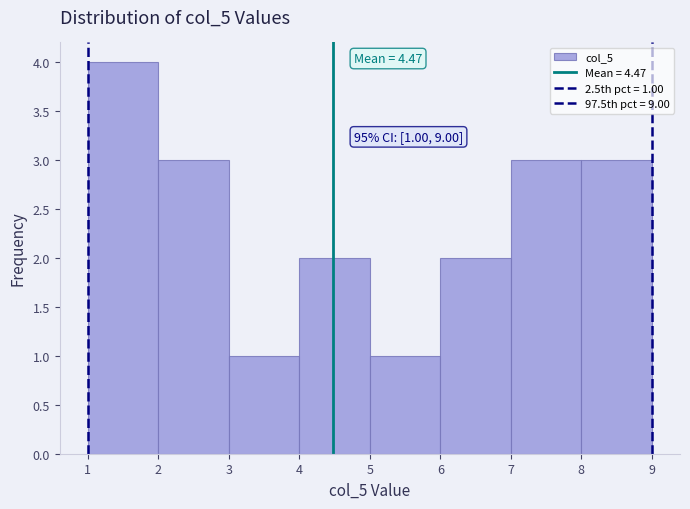

Over which range of the x-axis is the bar tallest?

1 to 2